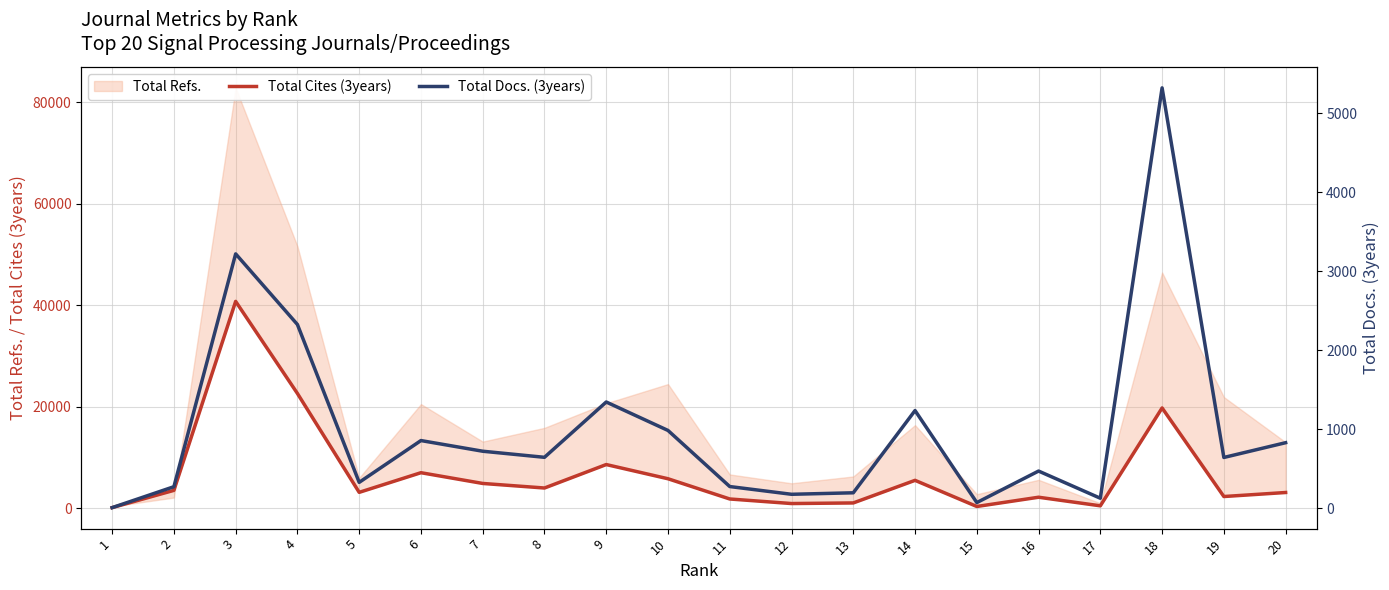

At how many categories does at least one series exceed 3030?

12